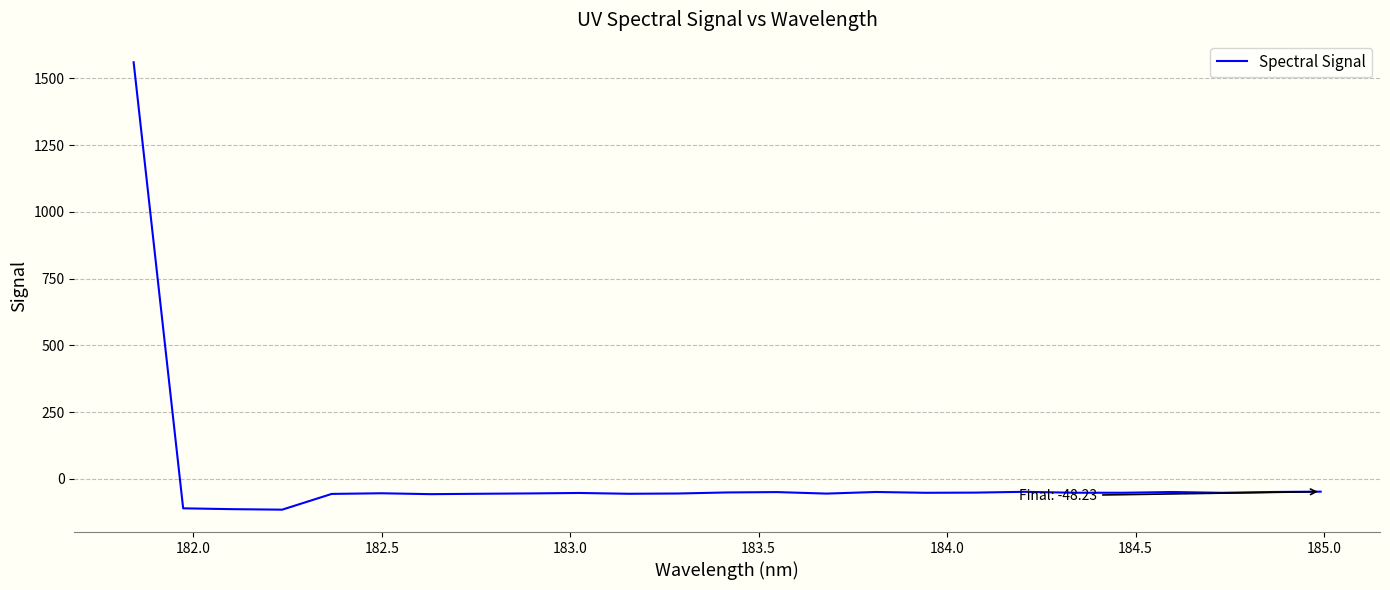

How many values exceed -52?

9